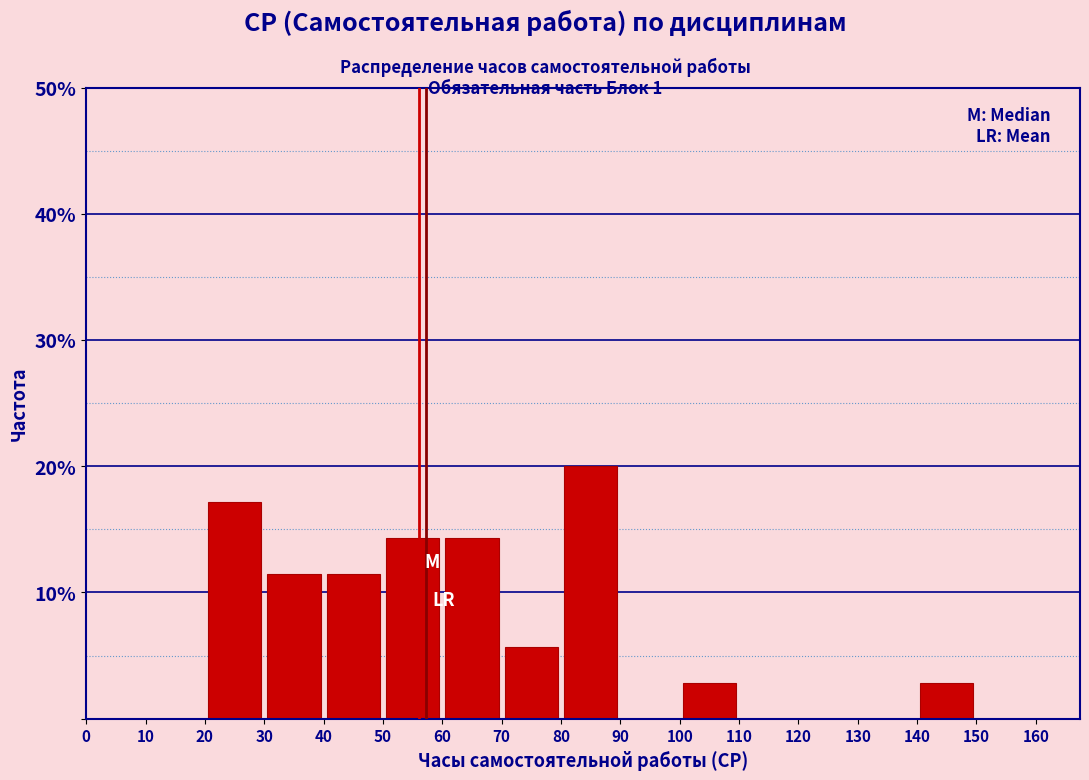

Reading left to right, list every bar in this chart as the range it spans on the x-axis followed by its height. The values are not printed on the chart, so give them approximately, as read against the axis.

0 to 10: 0
10 to 20: 0
20 to 30: 17
30 to 40: 11
40 to 50: 11
50 to 60: 14
60 to 70: 14
70 to 80: 6
80 to 90: 20
90 to 100: 0
100 to 110: 3
110 to 120: 0
120 to 130: 0
130 to 140: 0
140 to 150: 3
150 to 160: 0